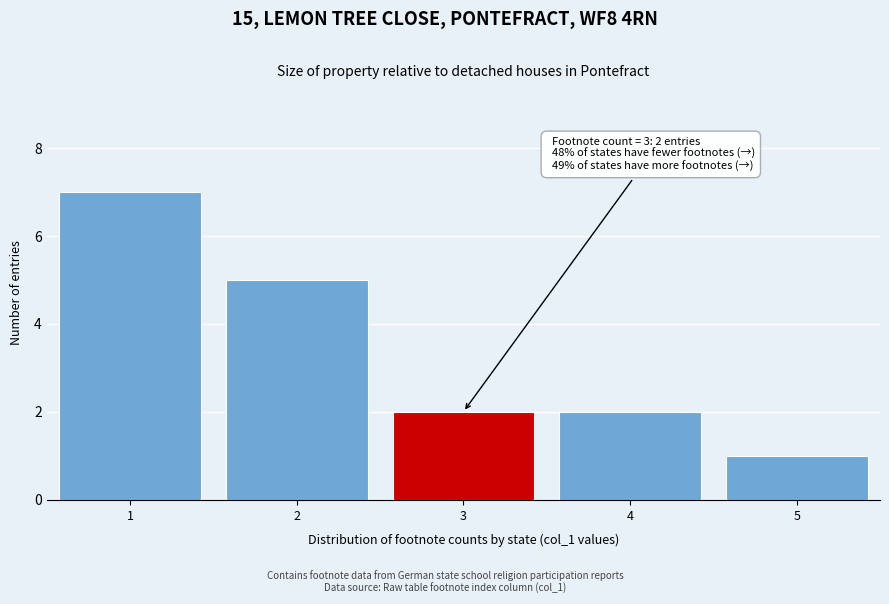

Over which range of the x-axis is the bar tallest?

0.5 to 1.5